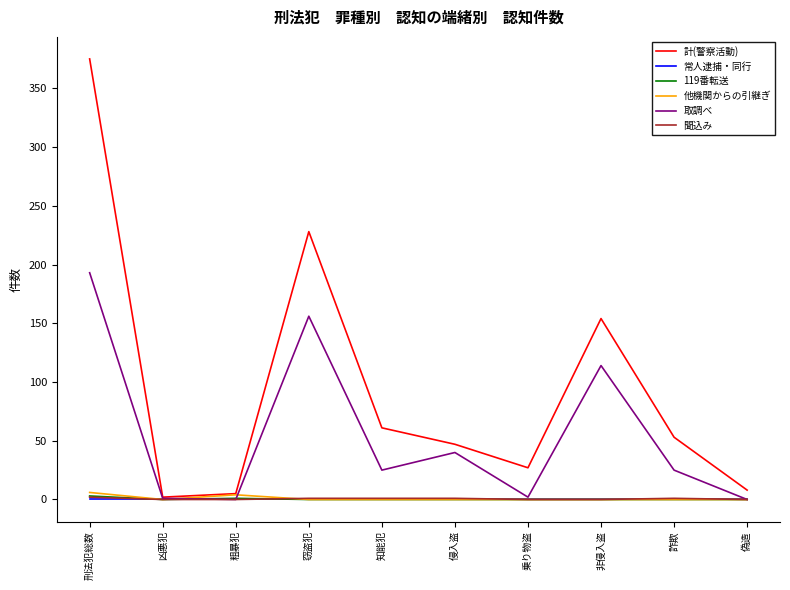

Count the 119番転送 values in the range 0 to 1.

9